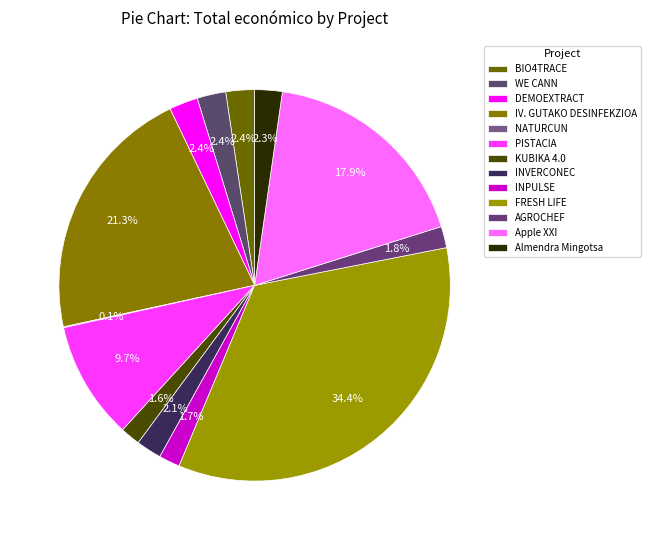

Approximately how many times larger is the value at Apple XXI compared to NATURCUN?

232.1